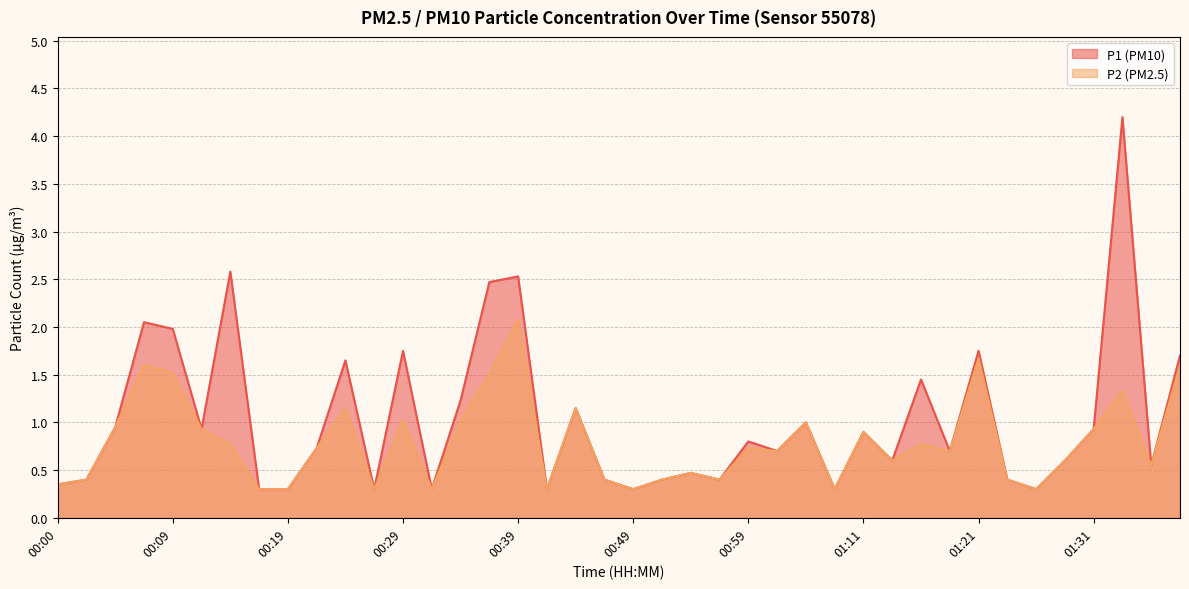

Reading right to left, transcribe all the data shown in this chart.

P1: 01:38=1.7	01:36=0.6	01:33=4.2	01:31=0.9	01:28=0.6	01:26=0.3	01:23=0.4	01:21=1.8	01:18=0.7	01:16=1.4	01:13=0.6	01:11=0.9	01:09=0.3	01:03=1.0	01:01=0.7	00:59=0.8	00:56=0.4	00:54=0.5	00:51=0.4	00:49=0.3	00:46=0.4	00:44=1.1	00:41=0.3	00:39=2.5	00:36=2.5	00:34=1.2	00:31=0.3	00:29=1.8	00:27=0.3	00:24=1.6	00:22=0.7	00:19=0.3	00:17=0.3	00:14=2.6	00:12=0.9	00:09=2.0	00:07=2.0	00:05=0.9	00:02=0.4	00:00=0.3
P2: 01:38=1.6	01:36=0.6	01:33=1.3	01:31=0.9	01:28=0.6	01:26=0.3	01:23=0.4	01:21=1.7	01:18=0.7	01:16=0.8	01:13=0.6	01:11=0.9	01:09=0.3	01:03=1.0	01:01=0.7	00:59=0.7	00:56=0.4	00:54=0.5	00:51=0.4	00:49=0.3	00:46=0.4	00:44=1.1	00:41=0.3	00:39=2.1	00:36=1.5	00:34=1.0	00:31=0.3	00:29=1.0	00:27=0.3	00:24=1.1	00:22=0.7	00:19=0.3	00:17=0.3	00:14=0.8	00:12=0.9	00:09=1.5	00:07=1.6	00:05=0.9	00:02=0.4	00:00=0.3